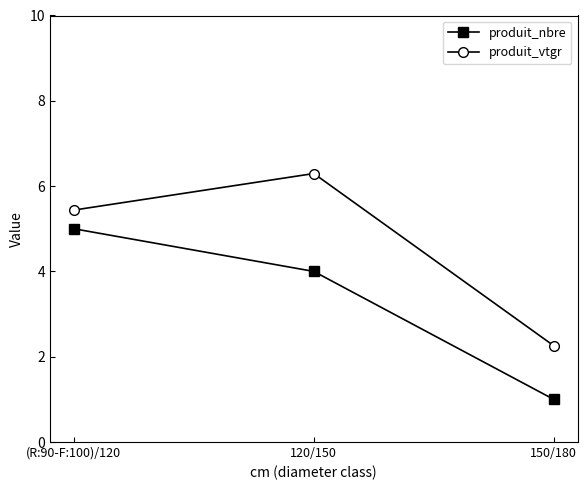

What is the total value across all series at 120/150?

10.3